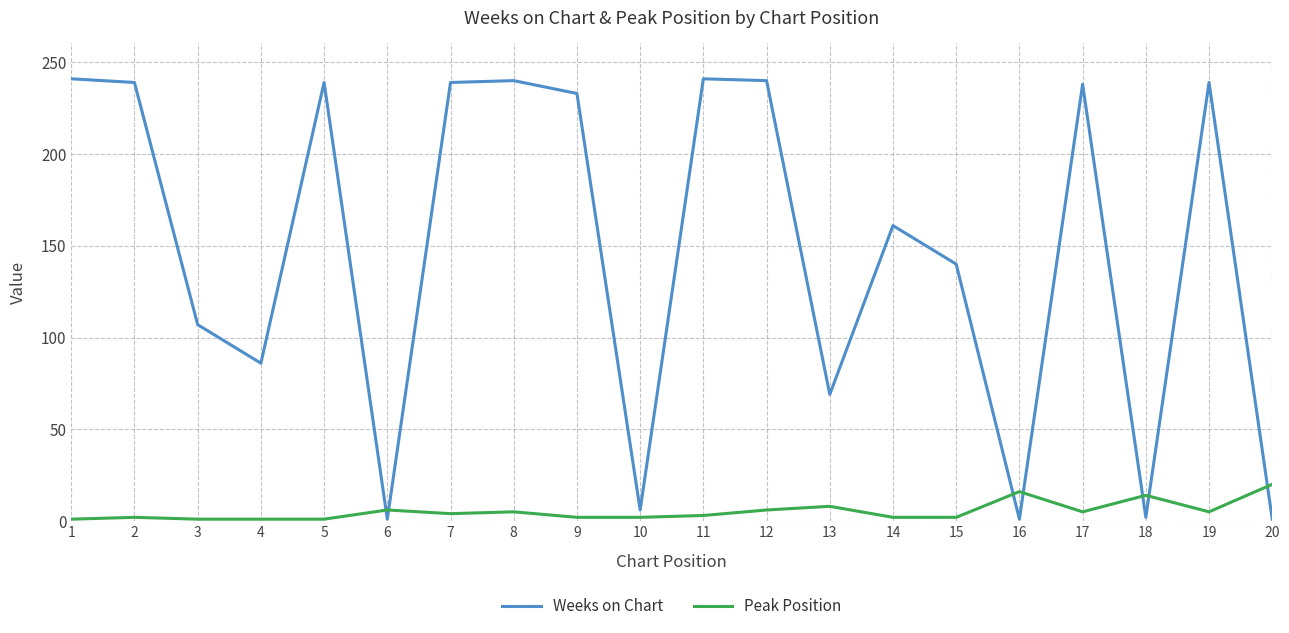

Count the number of data series in this chart.

2